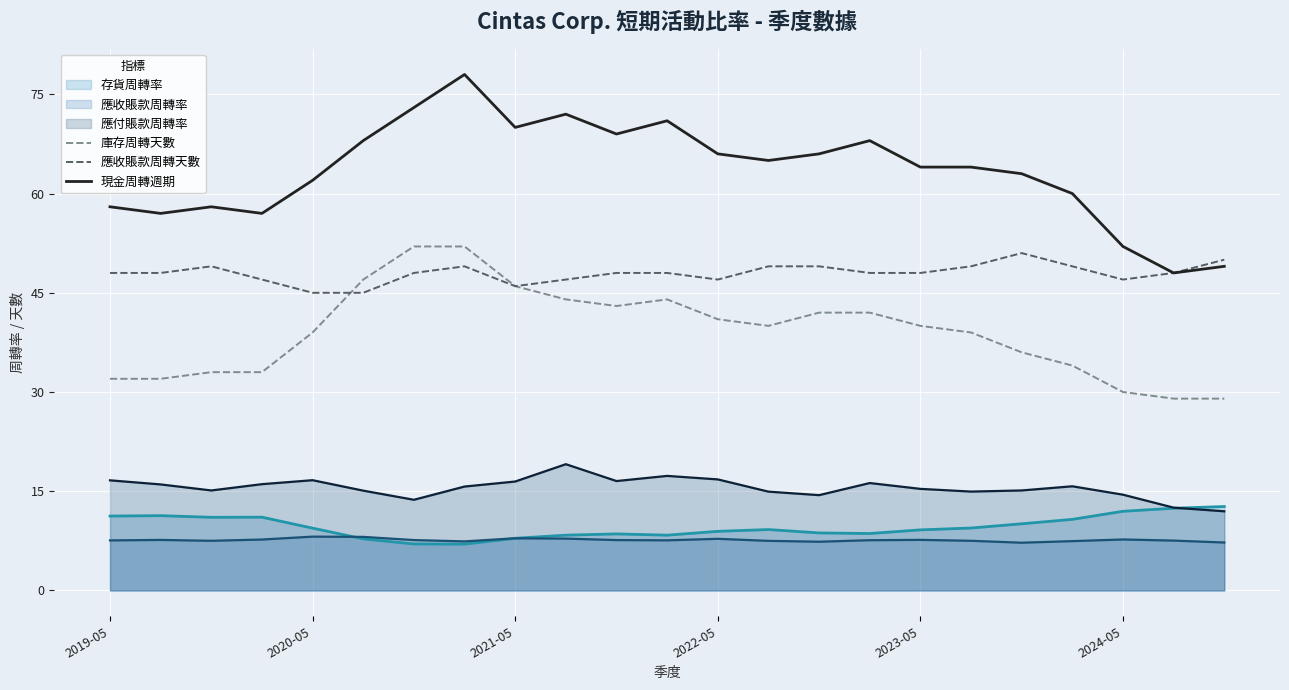

How many lines are shown in the chart?

6